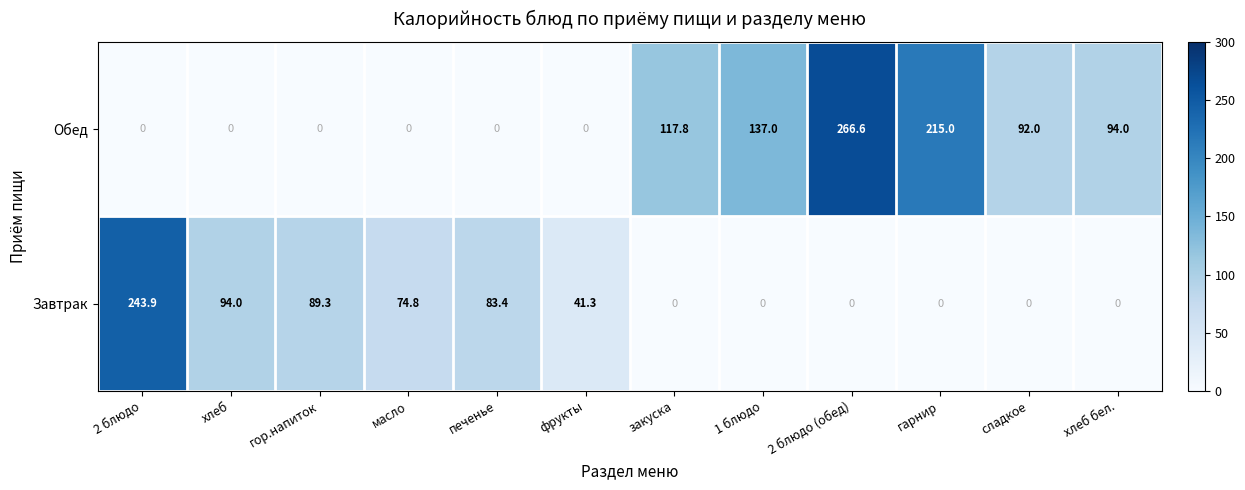

What is the difference between the highest and lowest values at 1 блюдо?

137.0